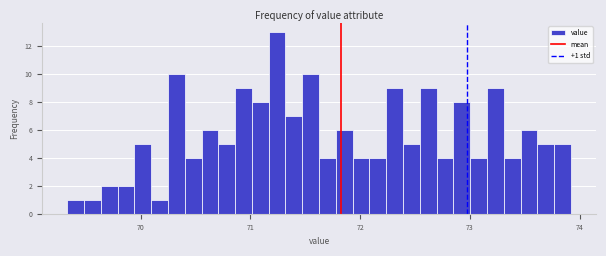

Around what value on the x-axis is the tallest bar? Give the approximate position of its centre, as read against the axis.

71.2